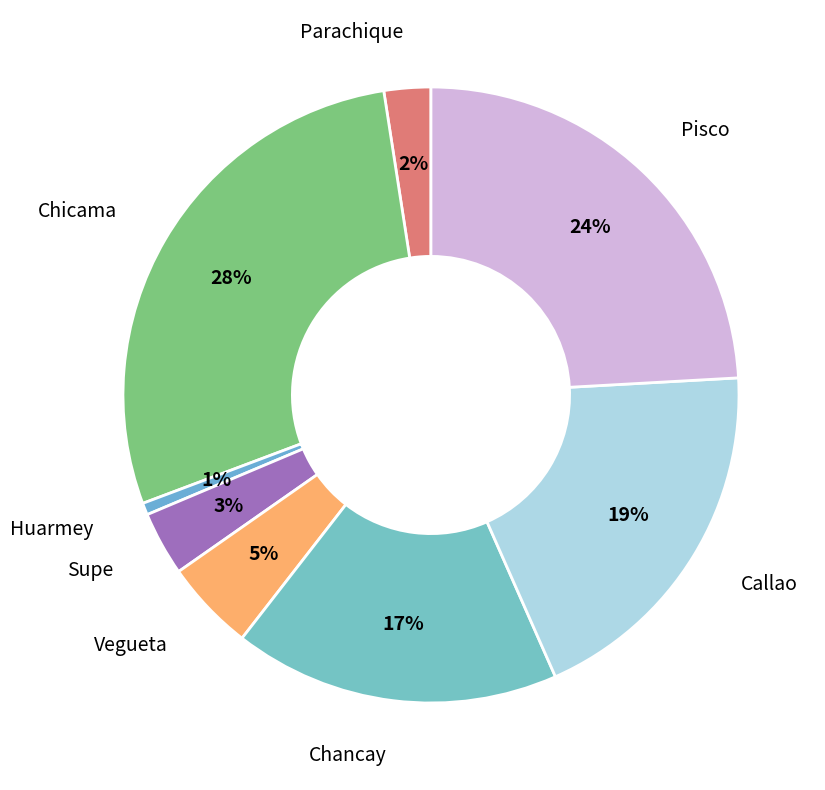

Is Huarmey the majority of the pie?

No